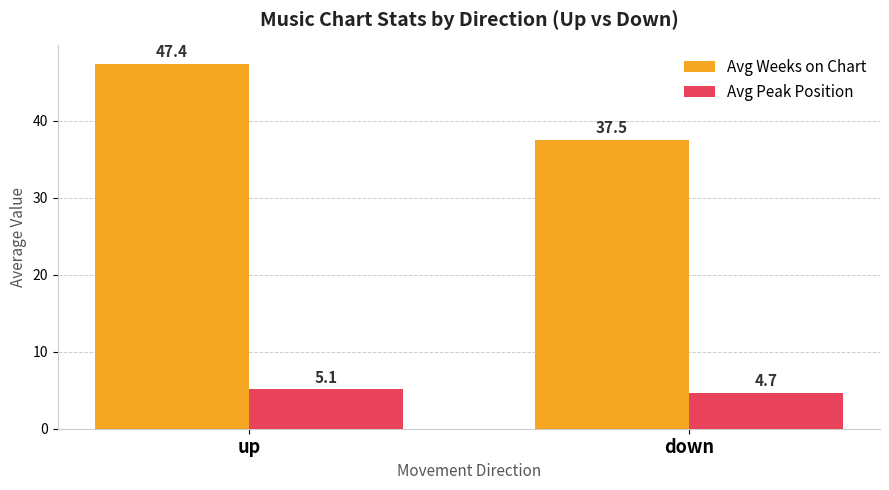

What is the sum of the Avg Peak Position values at up and down?

9.8